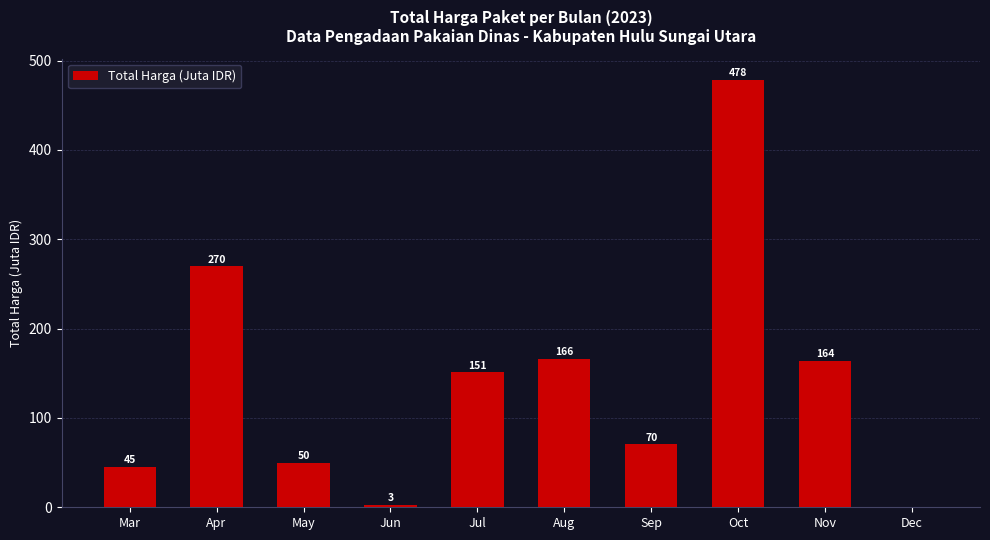

Which category has the highest value across all series?

Oct